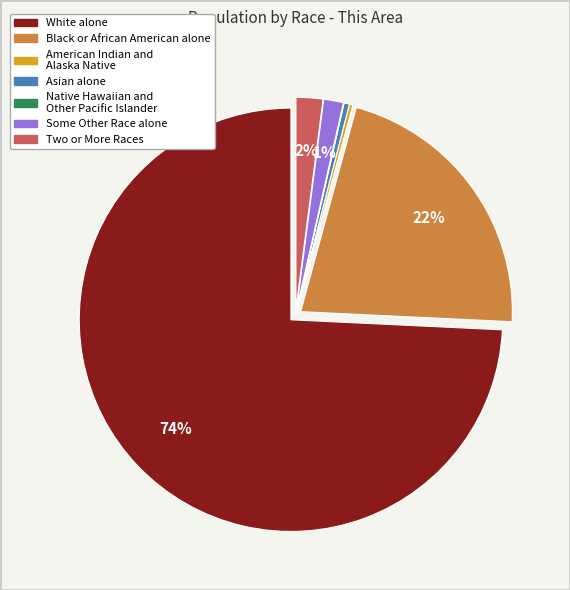

Is the sum of White alone and Black or African American alone greater than half?

Yes